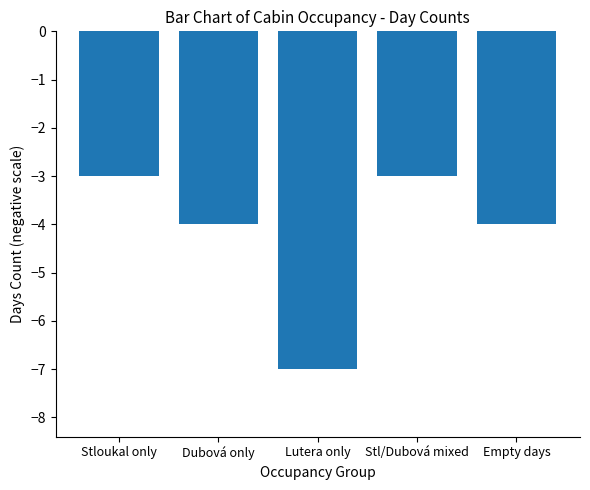

What position from the right is Stl/Dubová mixed?

2